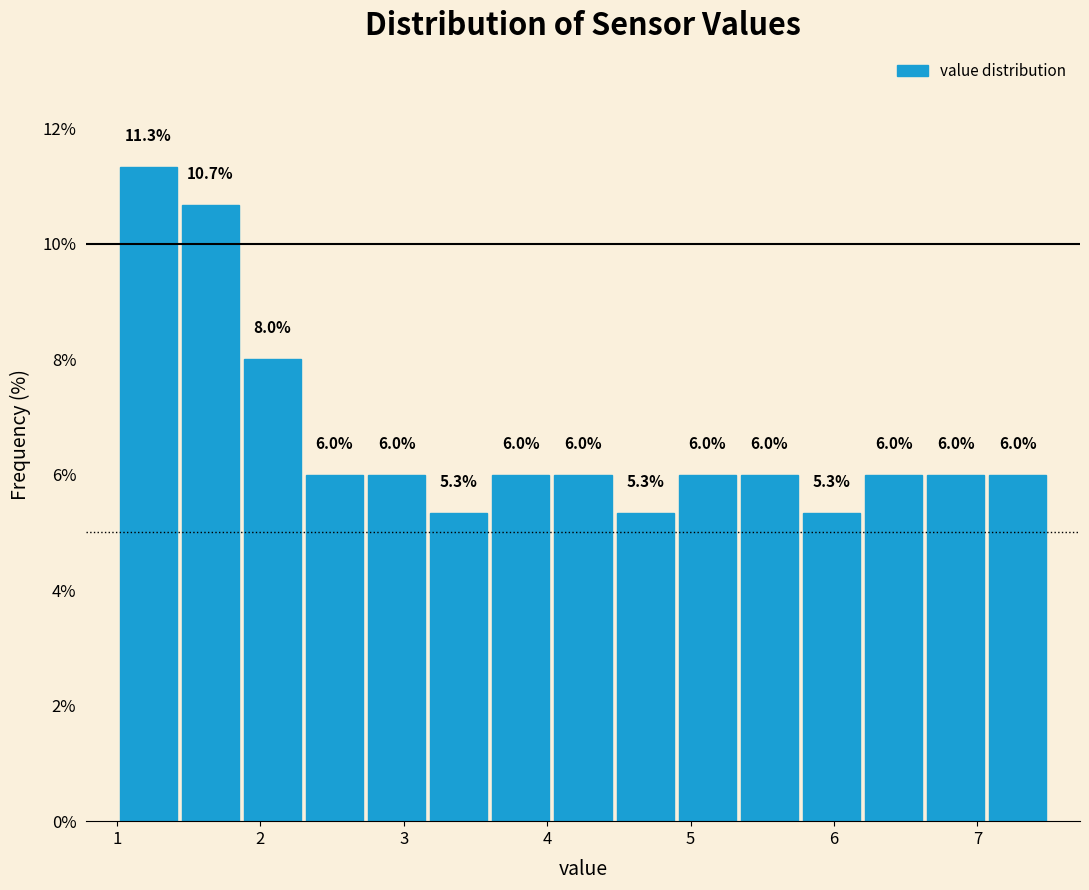

Over which range of the x-axis is the bar tallest?

1.0 to 1.4